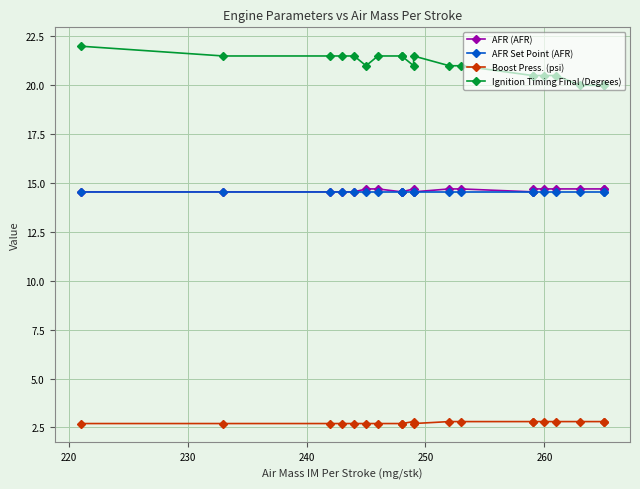

Which series has the largest range (max minus min)?

Ignition Timing Final (Degrees)